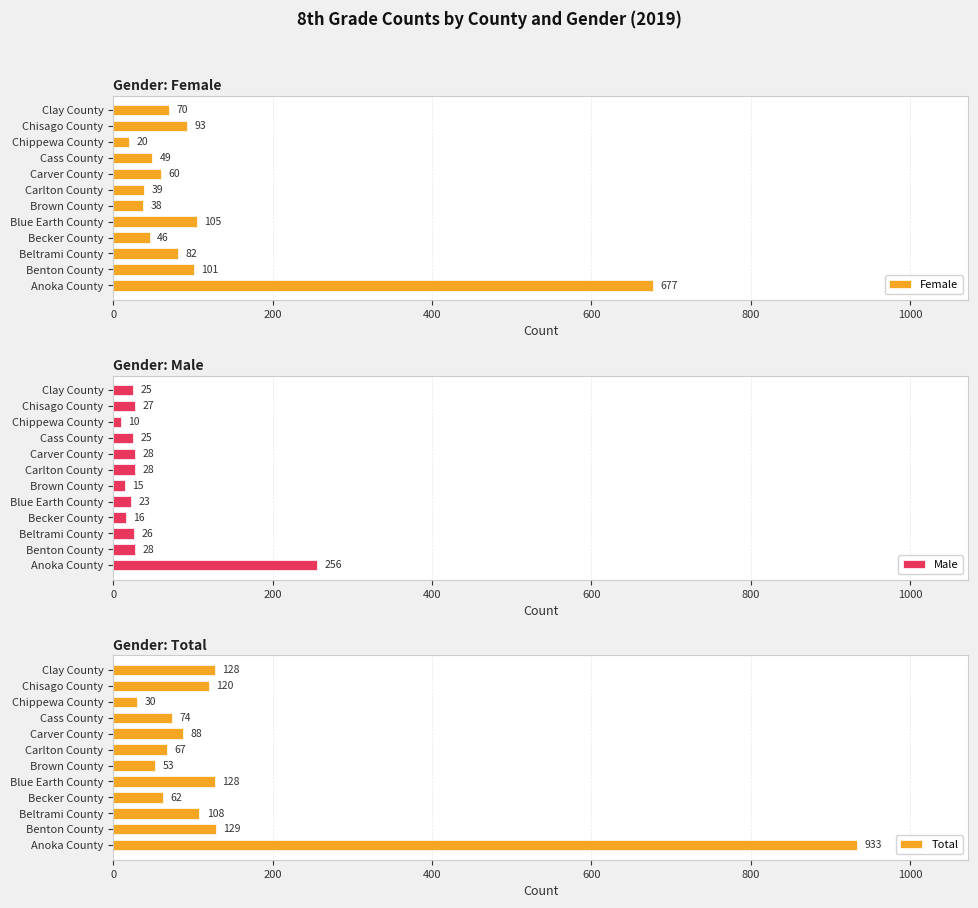

Is it true that Total equals 933 at Anoka County?

True